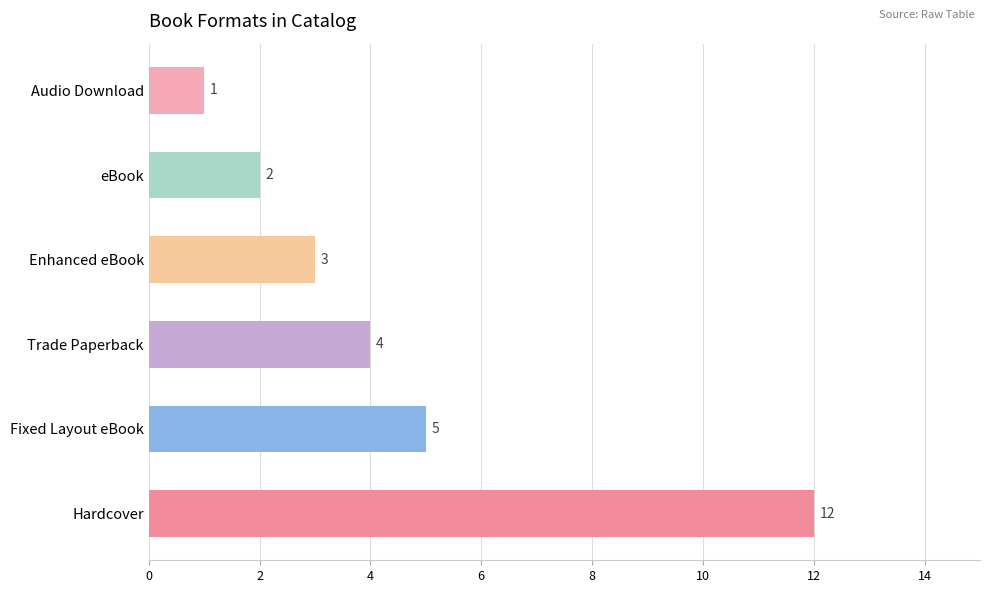

Which has a higher value, eBook or Enhanced eBook?

Enhanced eBook